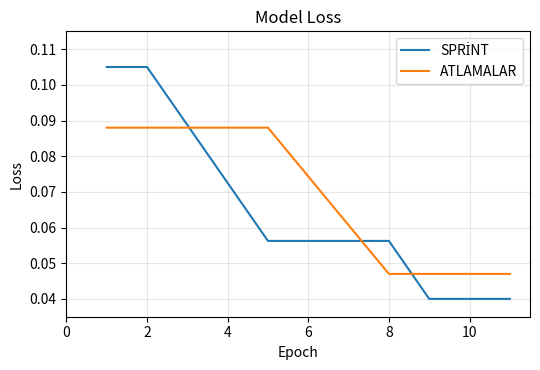

What is the sum of all SPRİNT values?

0.7